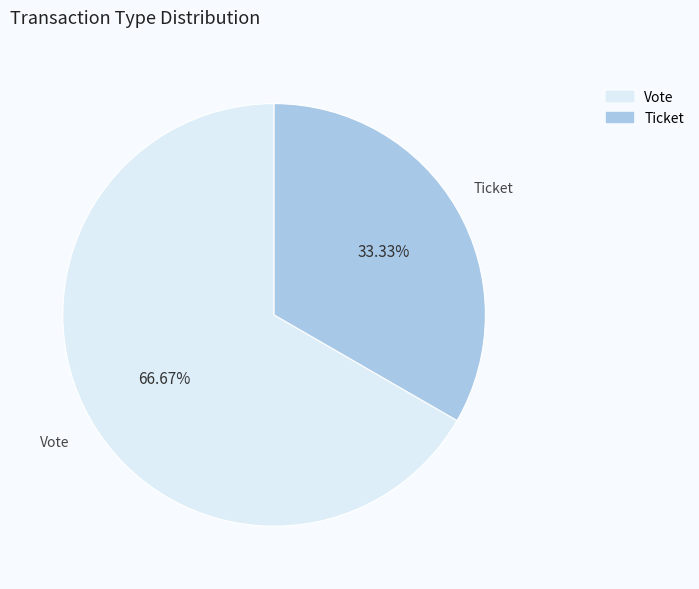

Which slice represents more than half of the pie?

Vote